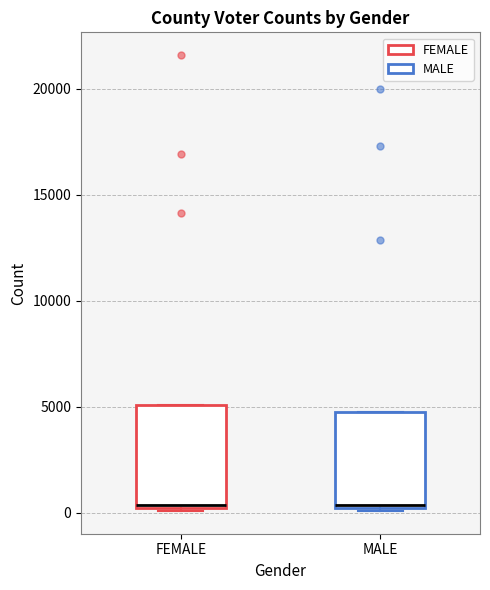

Reading left to right, read every box against the y-axis: the position of its median line, the range the box covers, and the ends of its whiskers. The values are not printed on the chart, so give them approximately, as read against the axis.

FEMALE: median 500, box 0 to 5000, whiskers 0 to 5000
MALE: median 500, box 0 to 5000, whiskers 0 to 5000